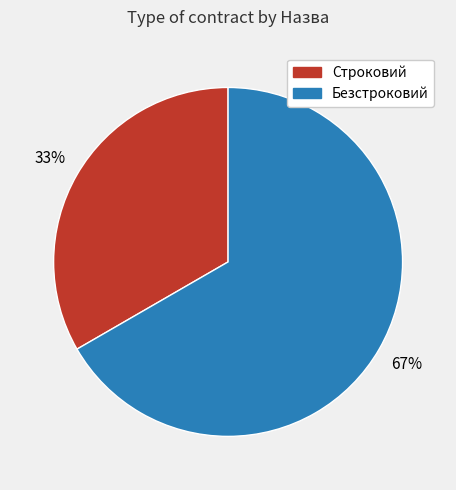

Which category has the biggest portion of the pie?

Безстроковий